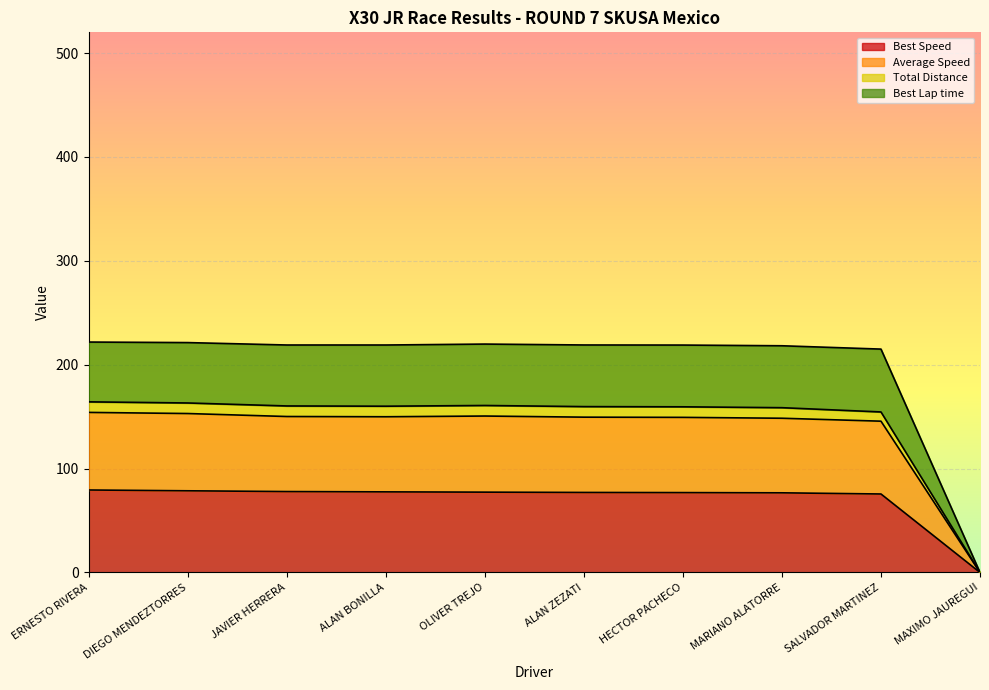

Is it true that Best Speed equals 31.4 at DIEGO MENDEZTORRES?

False